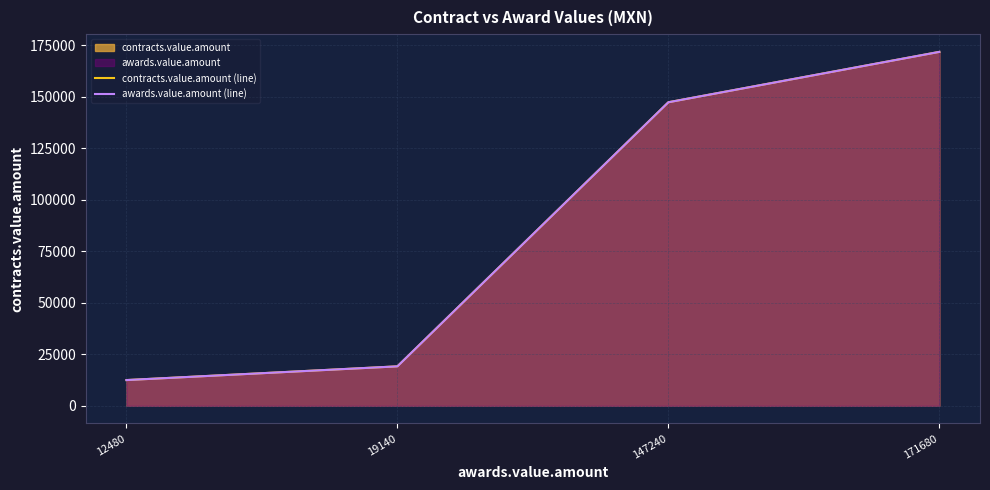

True or false: awards.value.amount (line) has a value of 171680 at 171680.

True